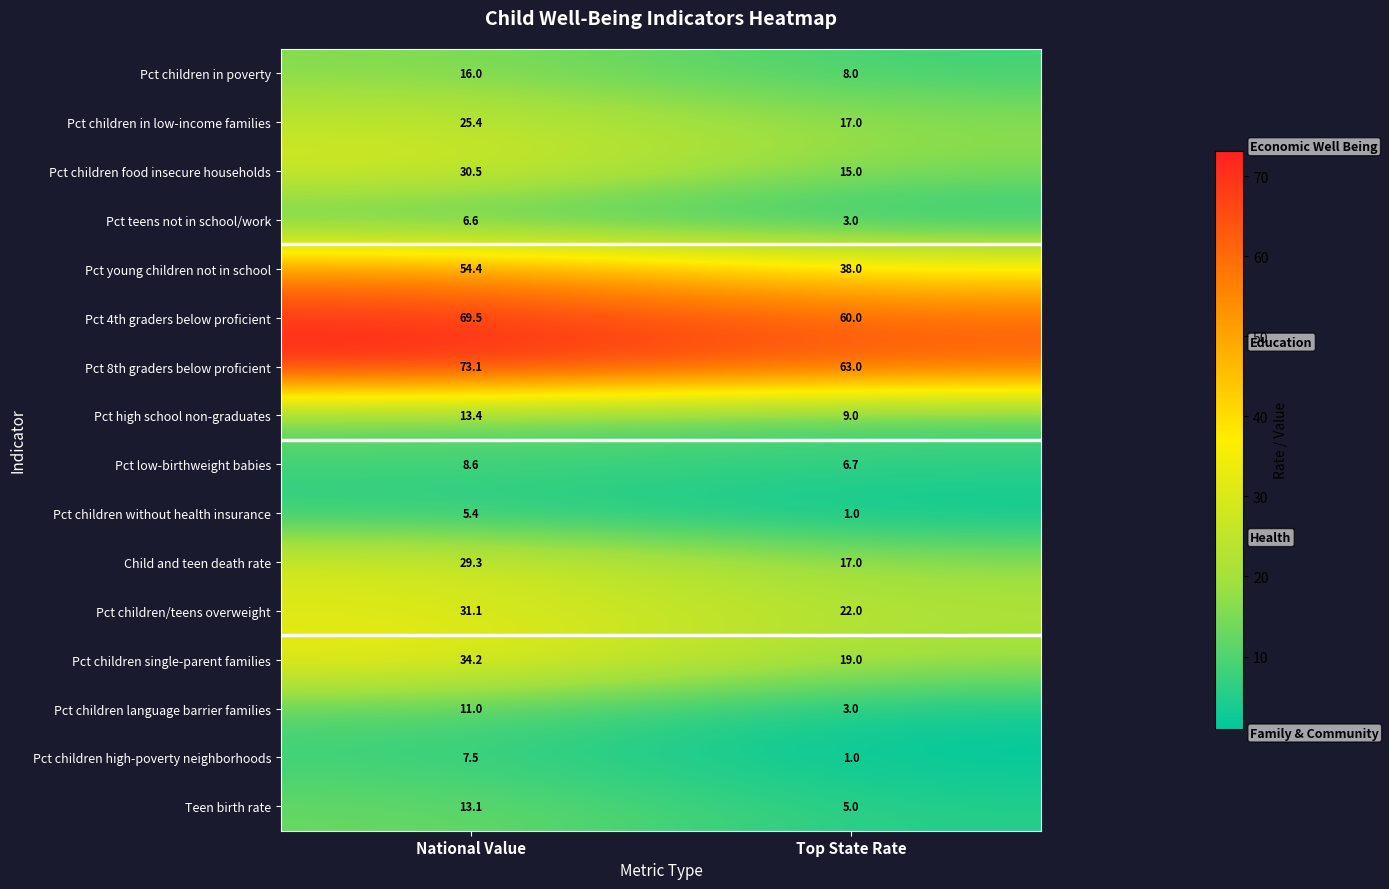

What is the maximum value shown in the chart?

73.1